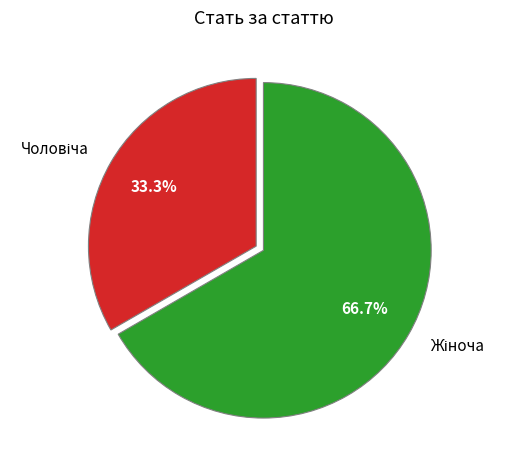

Is there a majority slice in this chart?

Yes